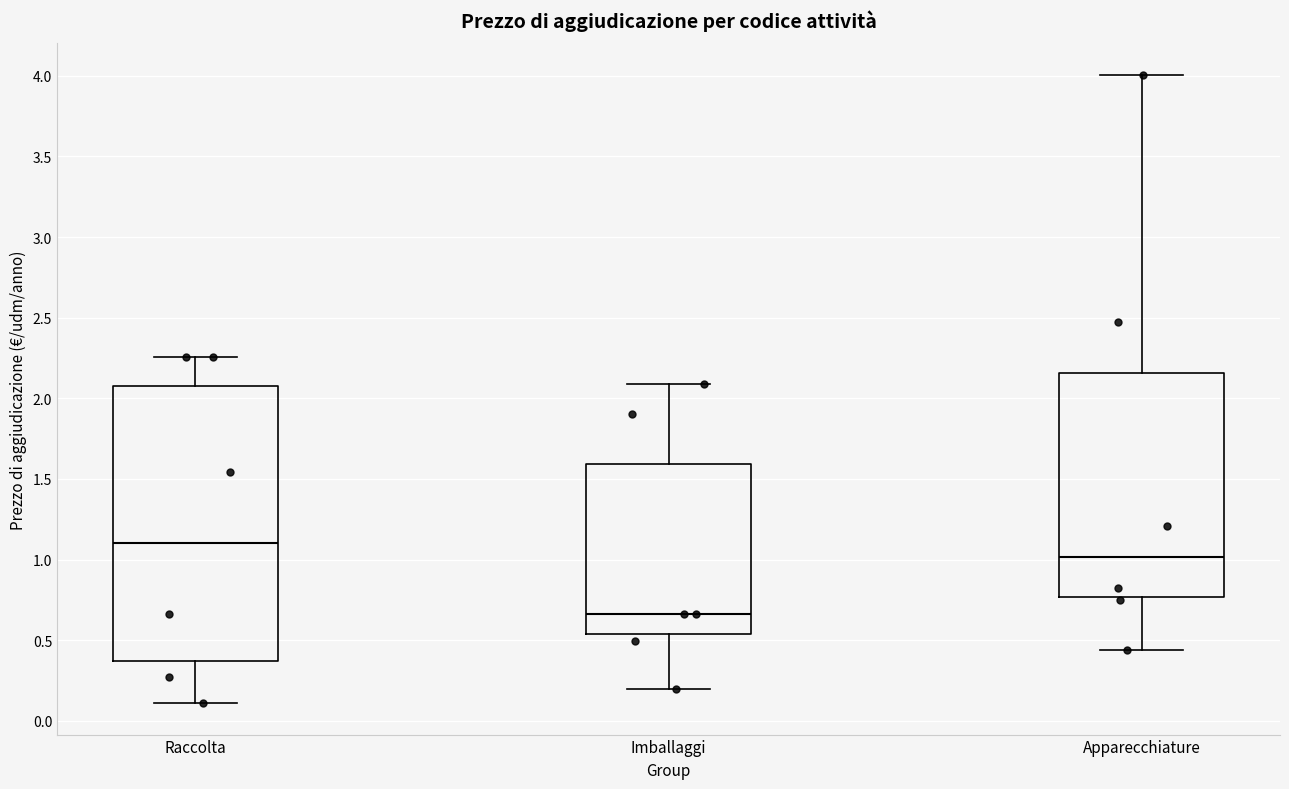

Which box is the tallest, from its lower edge to its upper edge?

Raccolta